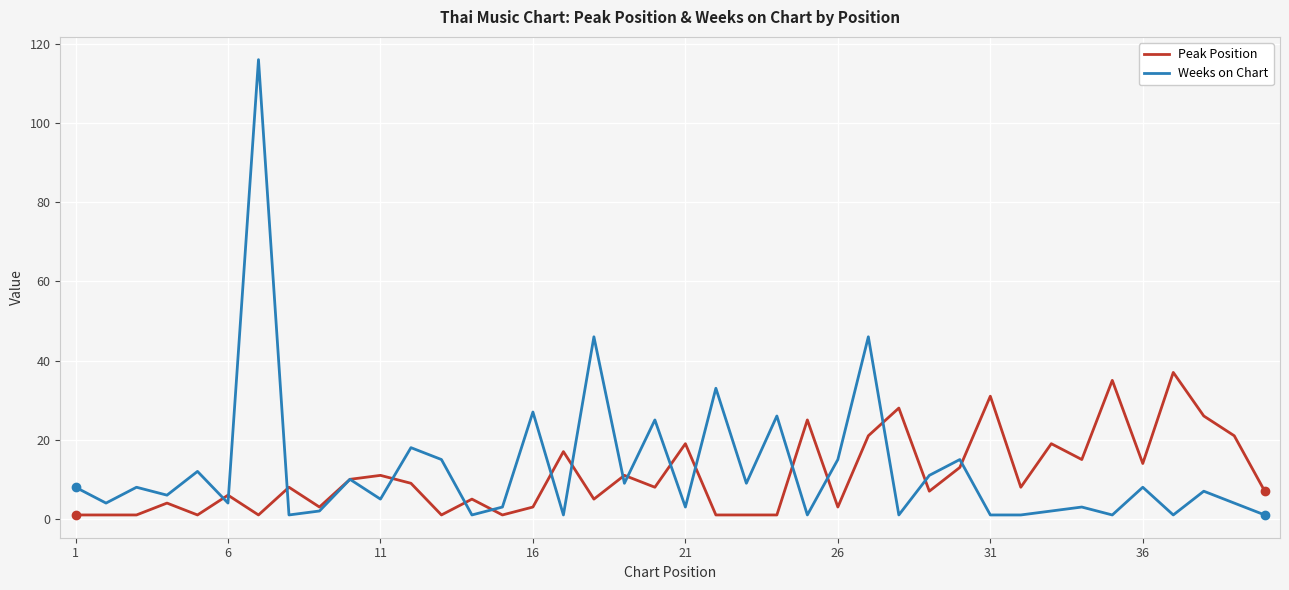

Which series has the largest total across all categories?

Weeks on Chart